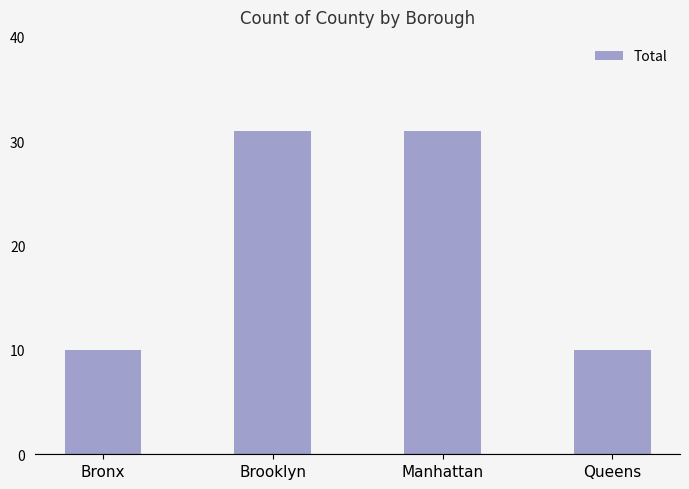

Reading right to left, what are all the values shown in this chart?

Queens=10	Manhattan=31	Brooklyn=31	Bronx=10